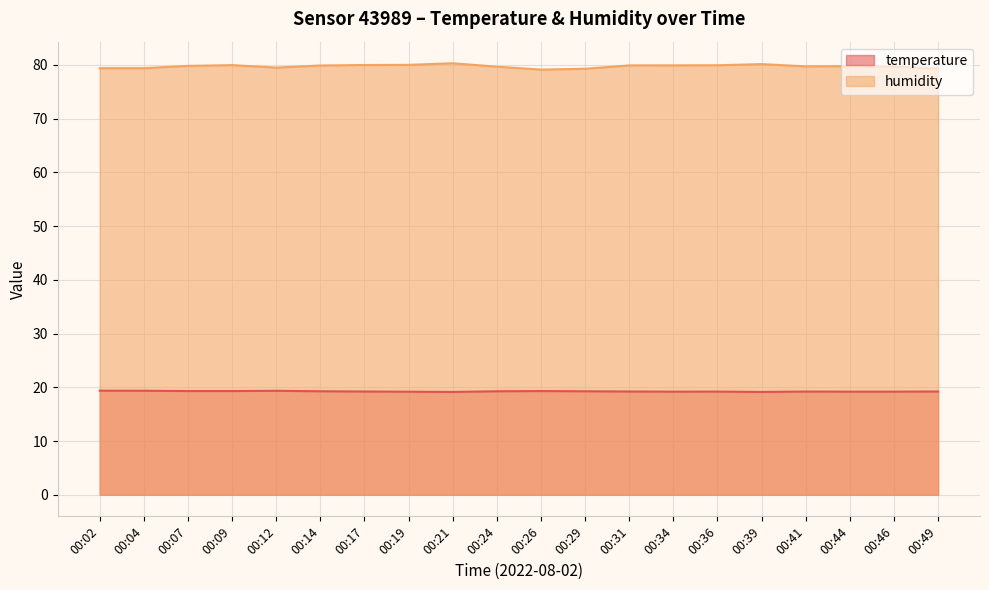

Count the temperature values in the range 19 to 20.

20